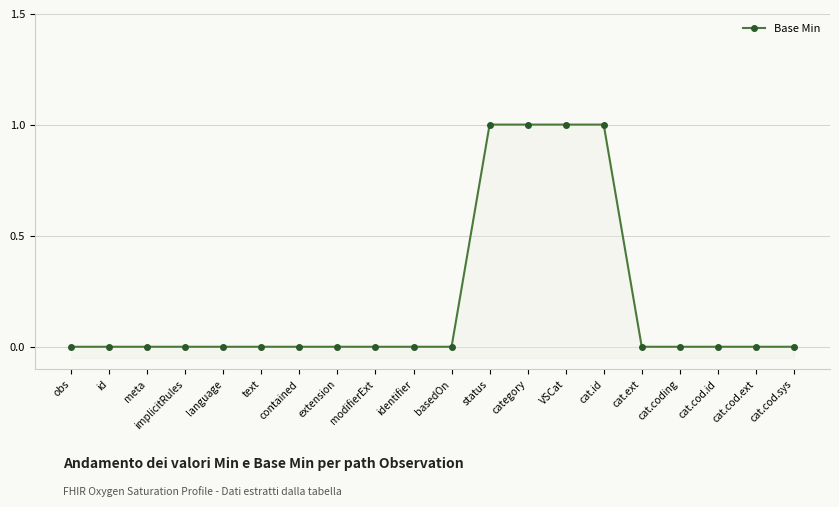

Reading left to right, list all the values displayed in this chart.

obs=0	id=0	meta=0	implicitRules=0	language=0	text=0	contained=0	extension=0	modifierExt=0	identifier=0	basedOn=0	status=1	category=1	VSCat=1	cat.id=1	cat.ext=0	cat.coding=0	cat.cod.id=0	cat.cod.ext=0	cat.cod.sys=0